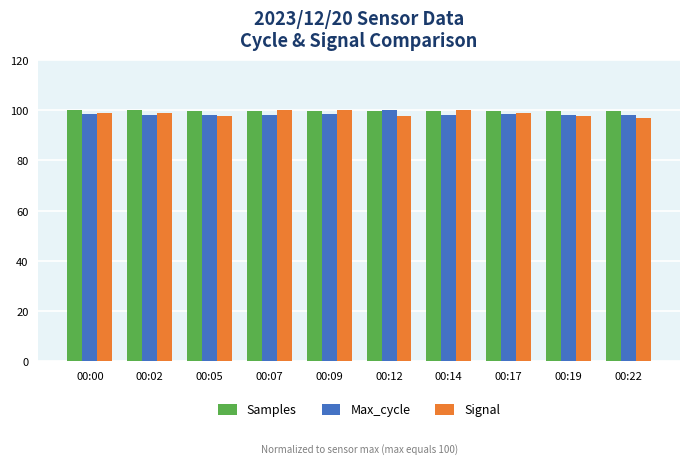

Which series has the largest range (max minus min)?

Signal